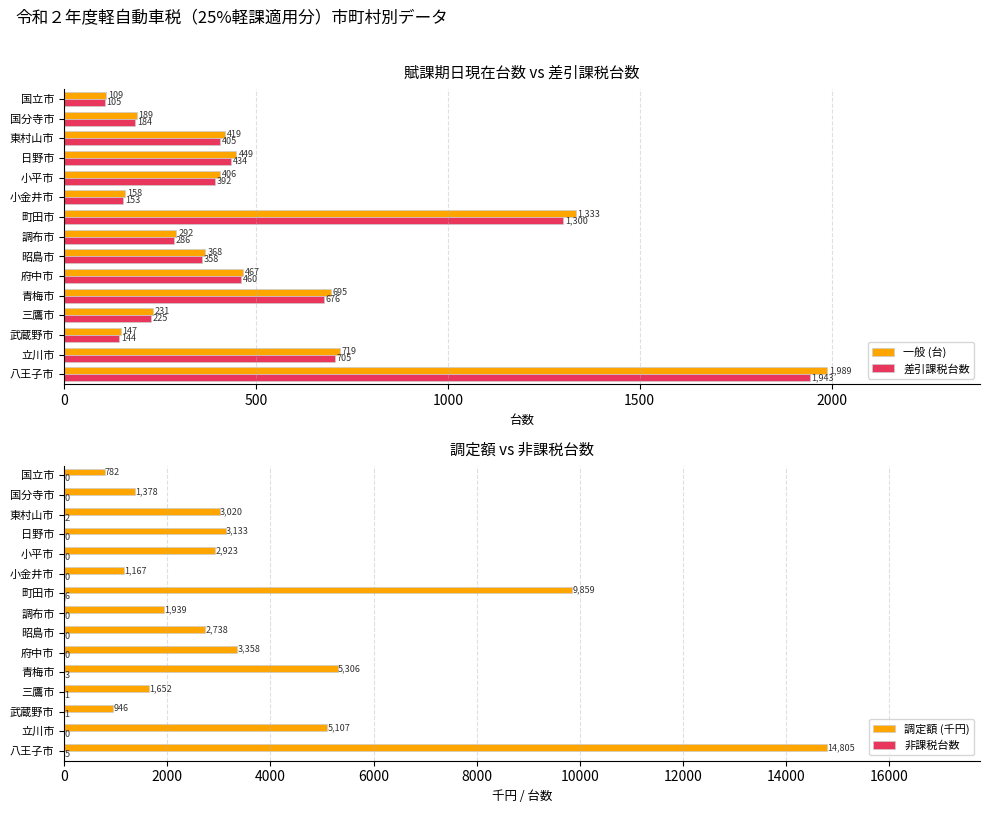

Rank the categories by 差引課税台数 value from highest to lowest.

八王子市, 町田市, 立川市, 青梅市, 府中市, 日野市, 東村山市, 小平市, 昭島市, 調布市, 三鷹市, 国分寺市, 小金井市, 武蔵野市, 国立市